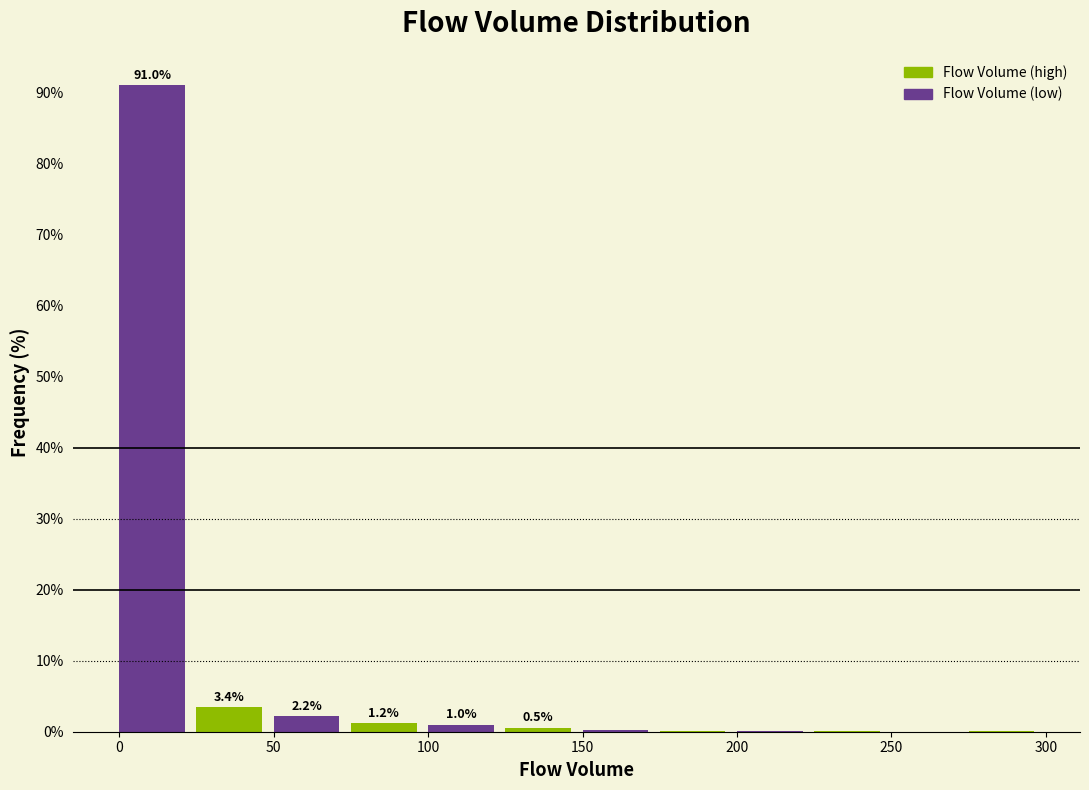

Over which range of the x-axis is the bar tallest?

0 to 25